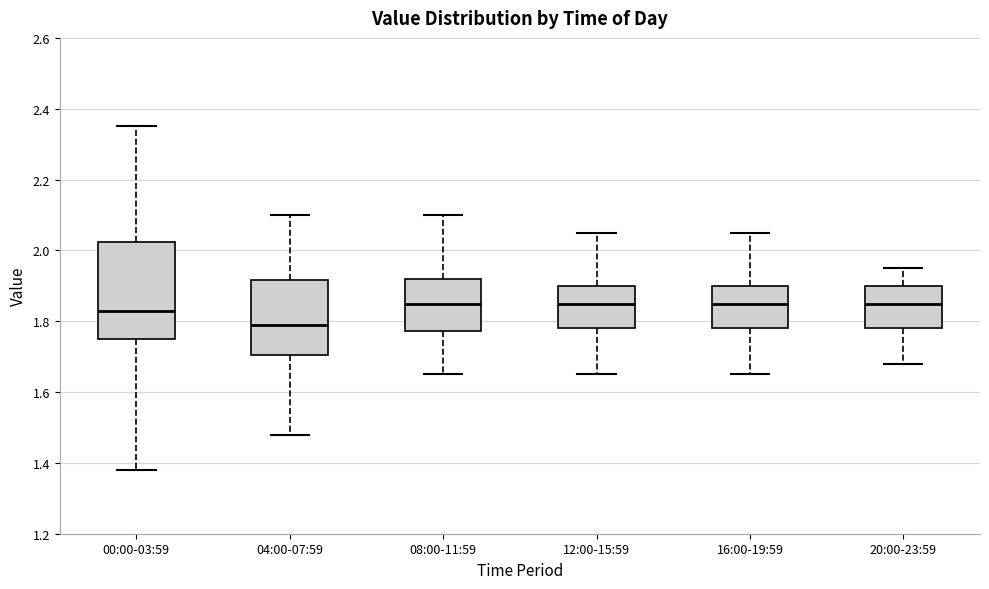

Which box is the tallest, from its lower edge to its upper edge?

00:00-03:59